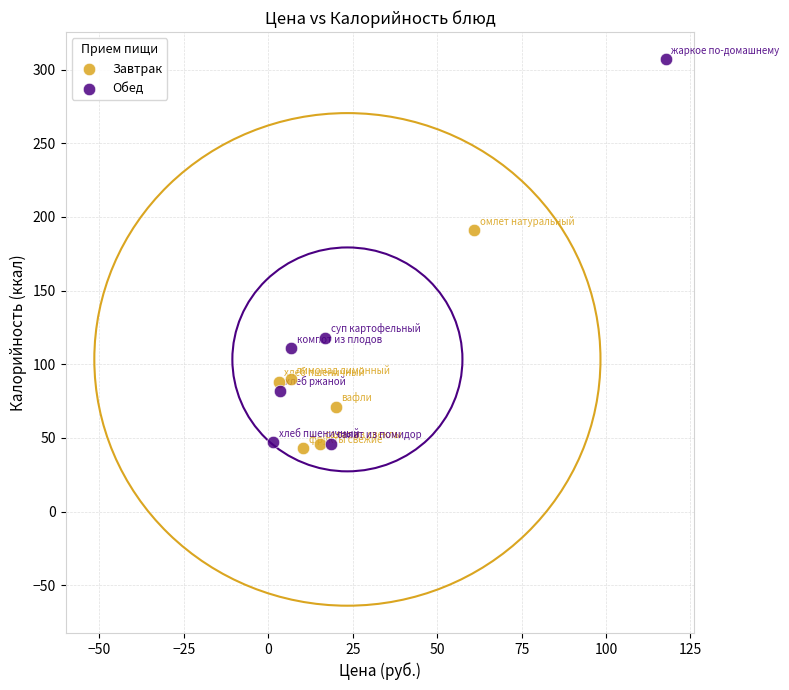

Which series contains the highest Y value?

Обед